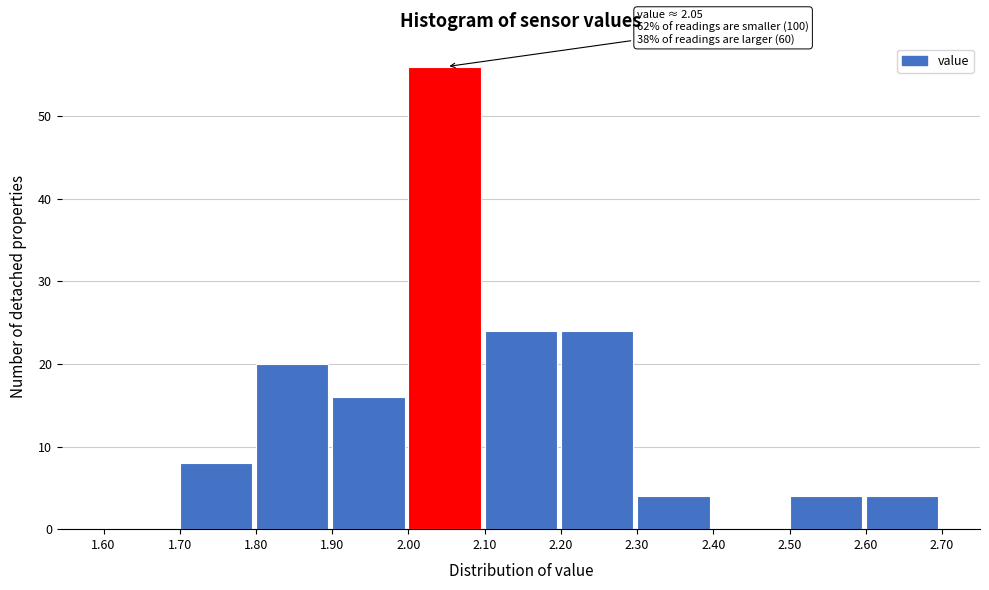

Over which range of the x-axis is the bar tallest?

2.00 to 2.10